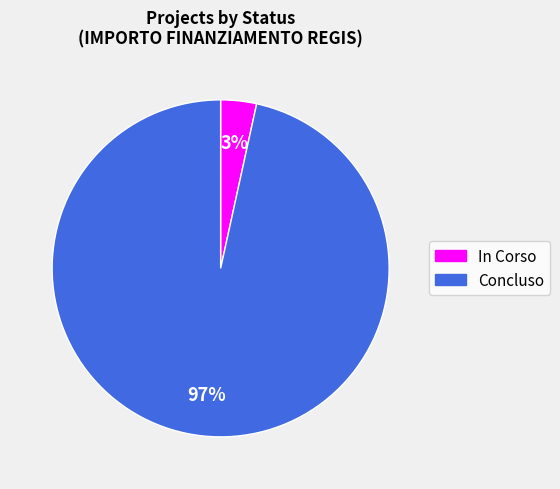

Approximately how many times larger is the value at In Corso compared to Concluso?

0.0